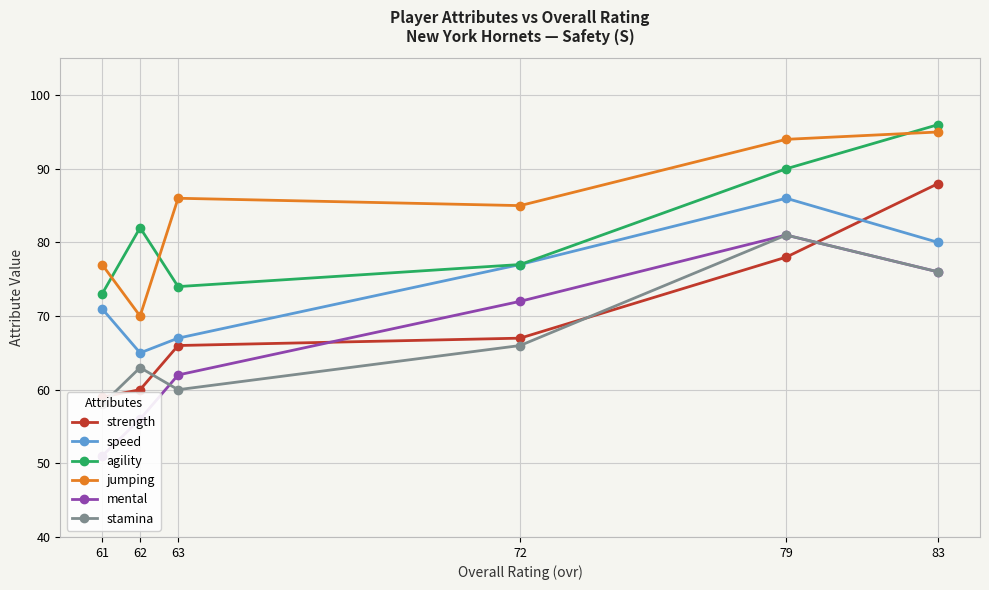

What is the spread (max minus min) of values at 63?

26